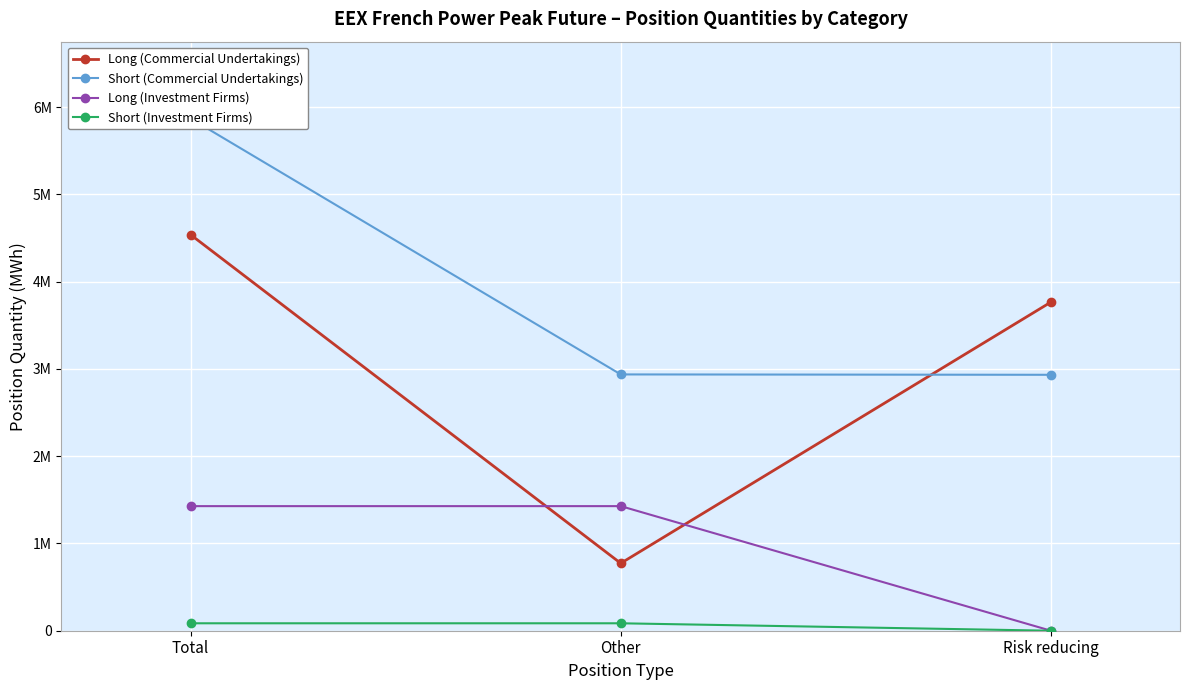

Reading left to right, what are all the values shown in this chart?

Long (Commercial Undertakings): 4539024	772800	3766224
Short (Commercial Undertakings): 5870208	2937216	2932992
Long (Investment Firms): 1427808	1427808	0
Short (Investment Firms): 85260	85260	0